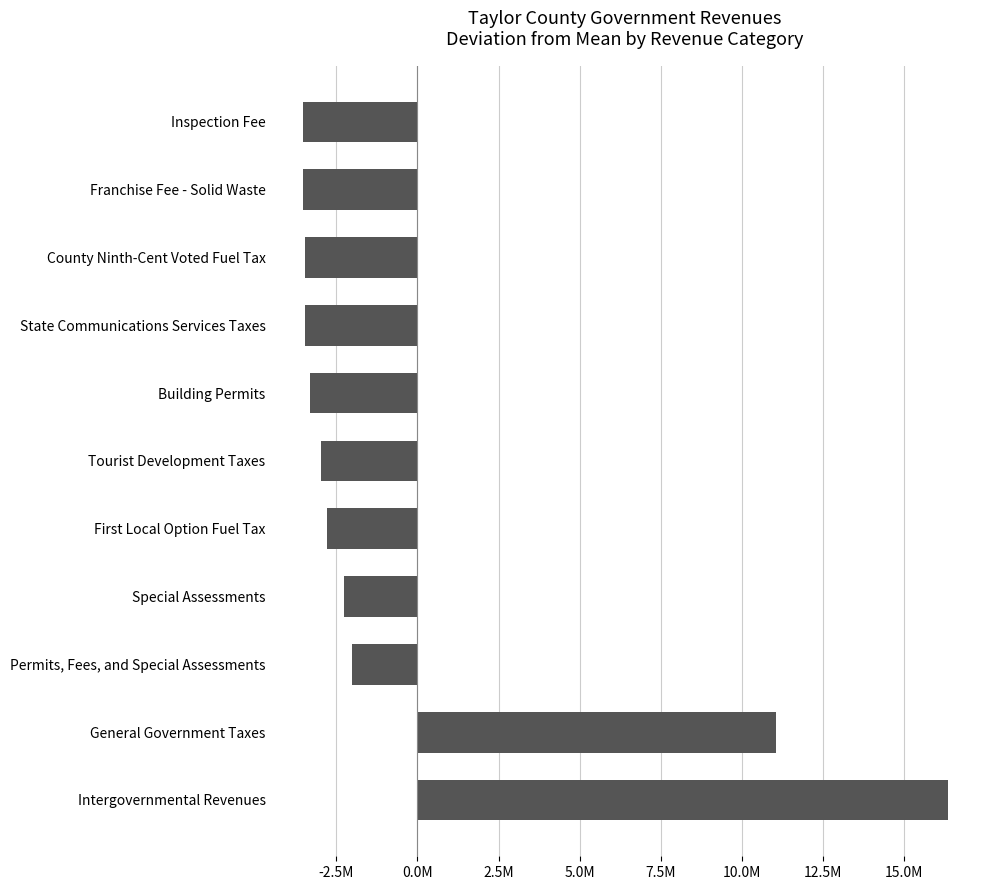

Are the bars horizontal?

Yes